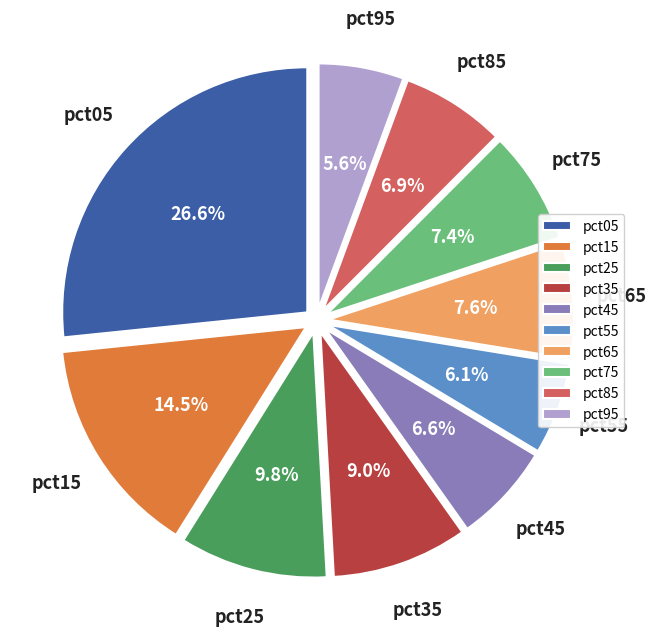

The pct45 slice represents 7% of the pie. True or false?

True